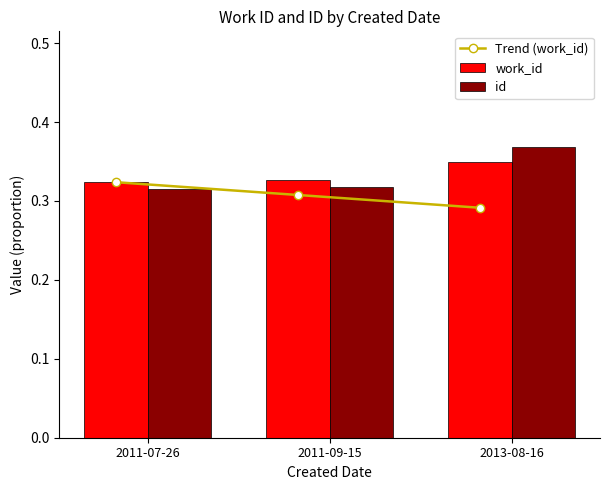

Which label corresponds to the smallest value in the chart?

2013-08-16